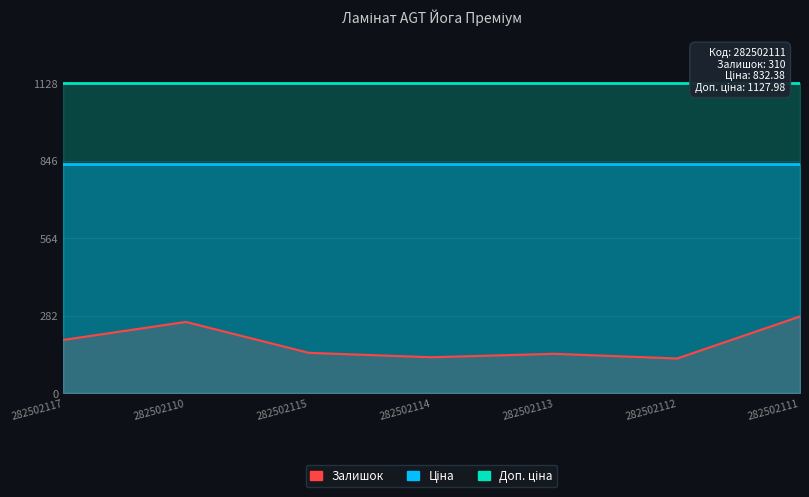

Rank the series at 282502113 from lowest to highest value.

Залишок, Ціна, Доп. ціна